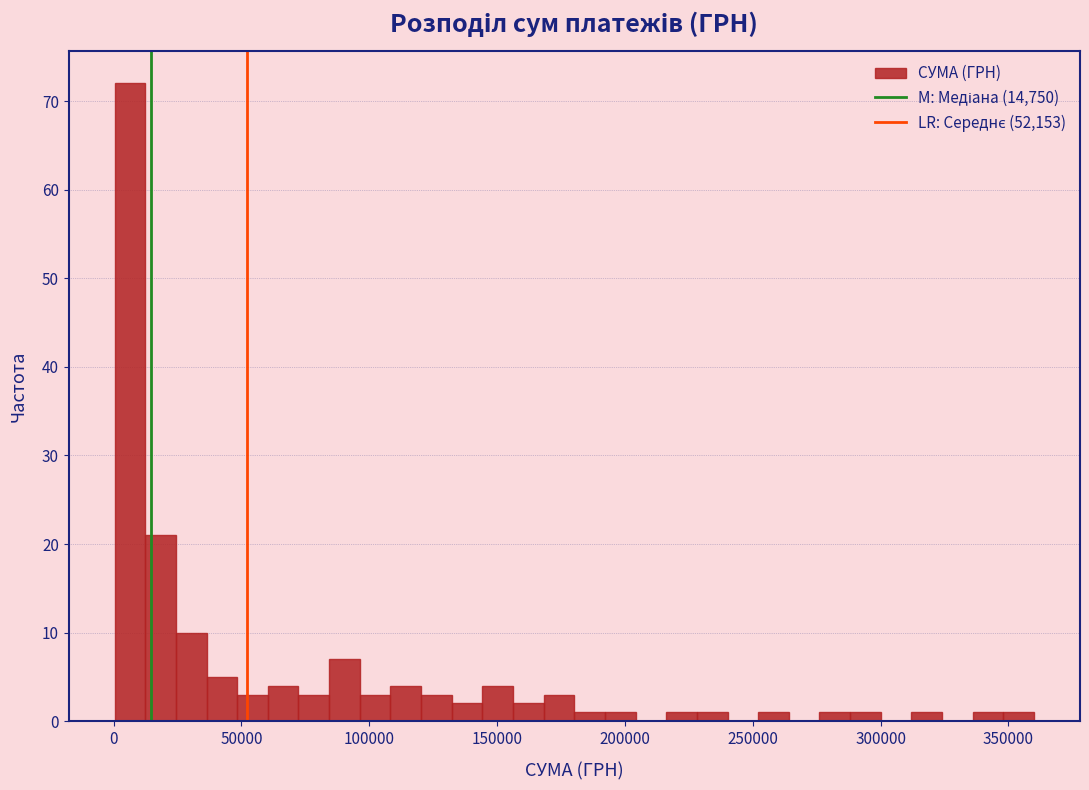

Around what value on the x-axis is the tallest bar? Give the approximate position of its centre, as read against the axis.

5000